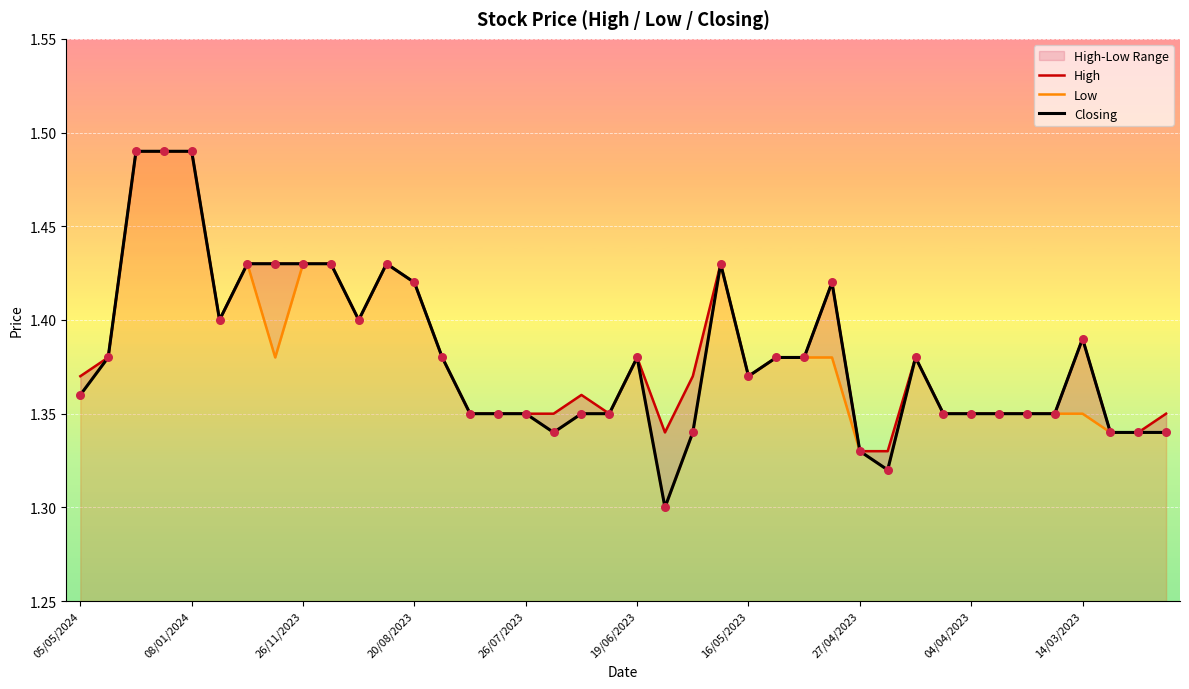

Which series reaches the maximum Y coordinate?

High